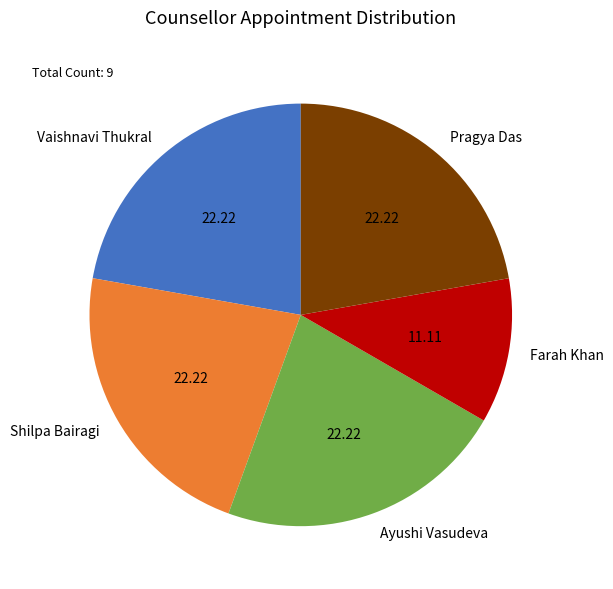

Approximately how many times larger is the value at Vaishnavi Thukral compared to Ayushi Vasudeva?

1.0